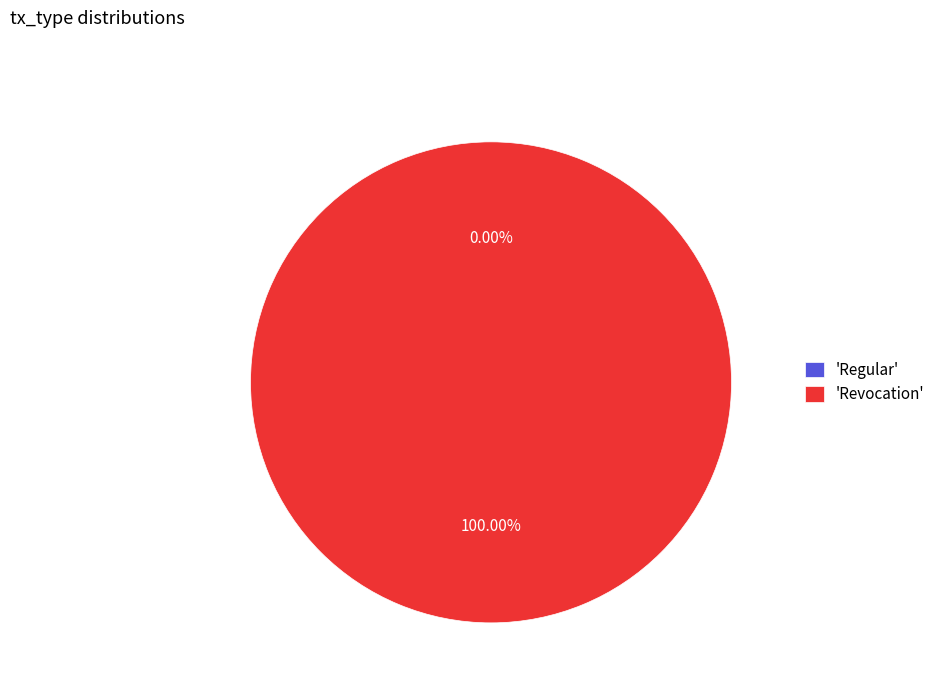

Count the number of slices in the pie.

2